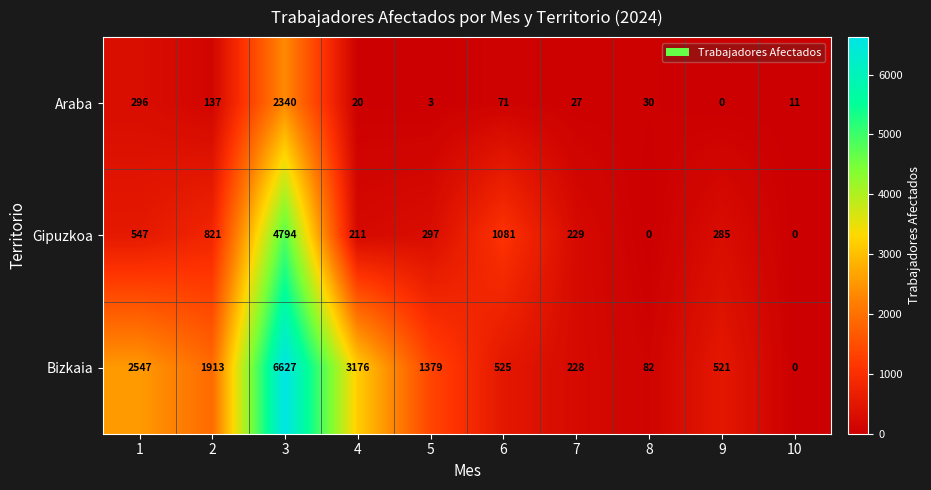

At which label does Bizkaia reach its minimum?

10